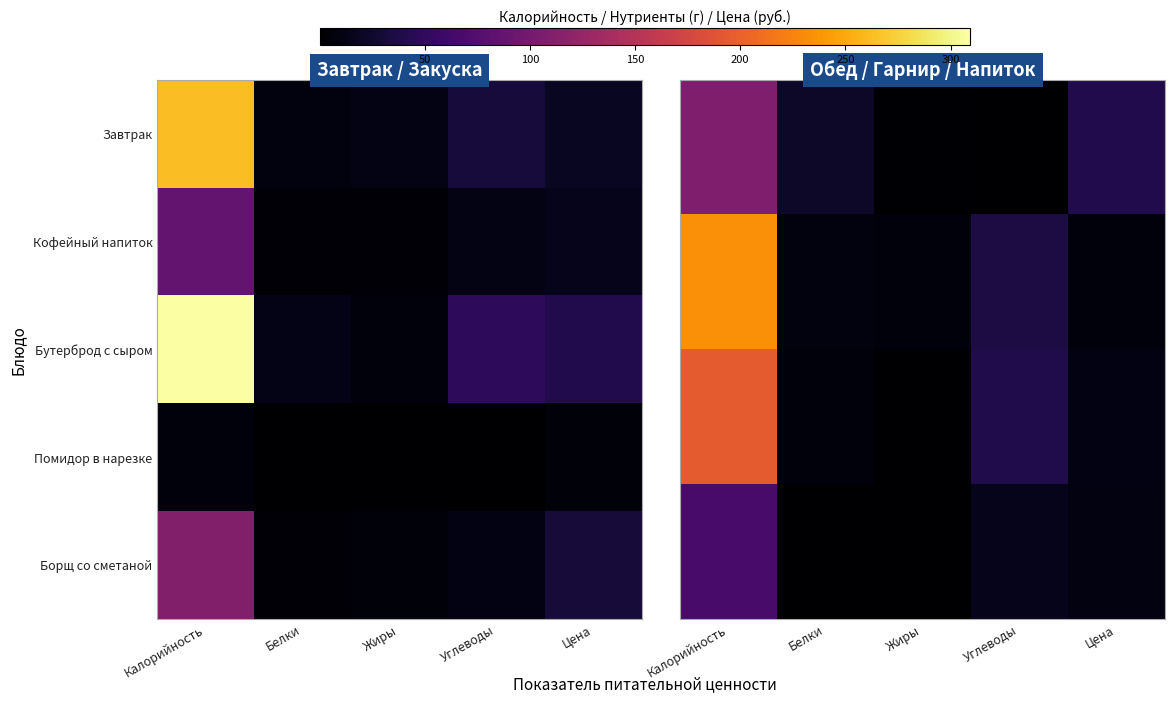

Between Белки and Калорийность, which is larger?

Калорийность